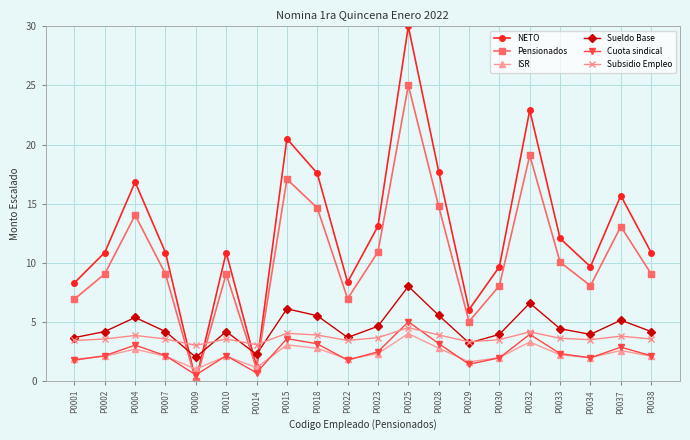

Is it true that Sueldo Base equals 4.6 at P0023?

True